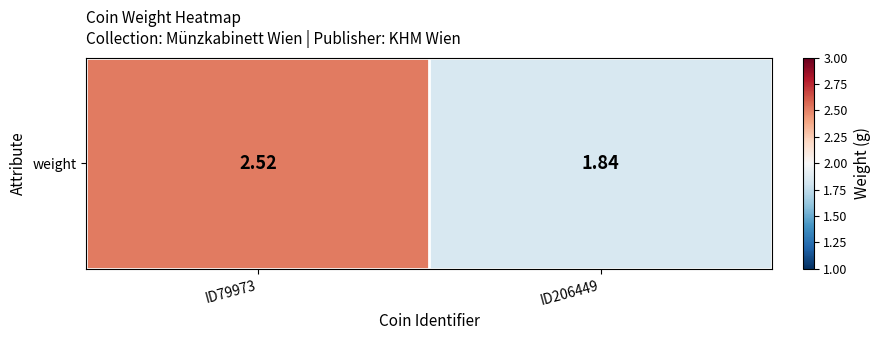

At which category does the chart reach its peak across all series?

ID79973